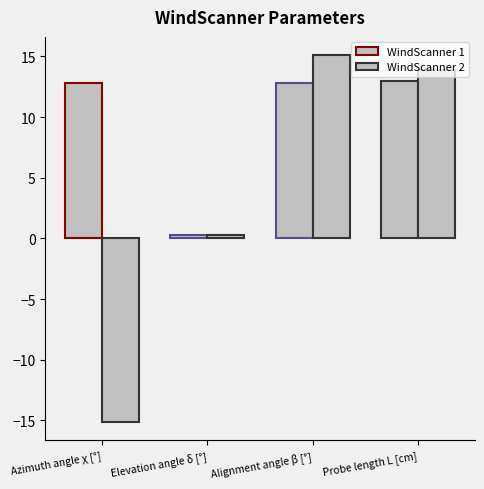

How many series are shown in this chart?

2